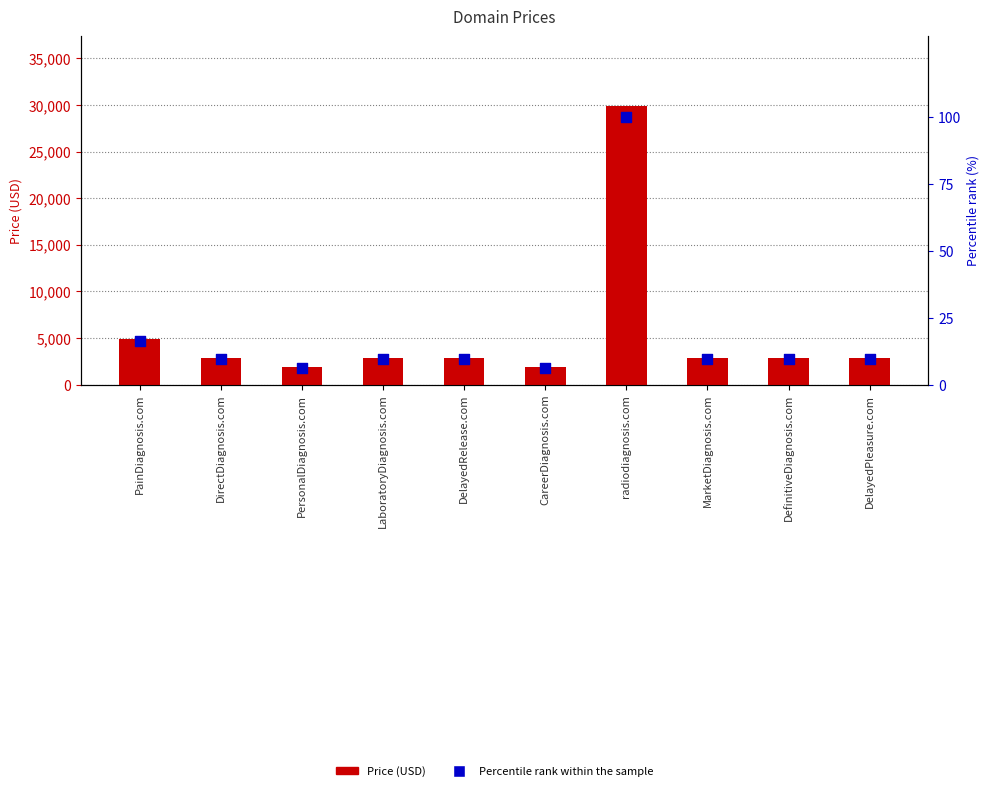

Which series has the largest total across all categories?

Price (USD)